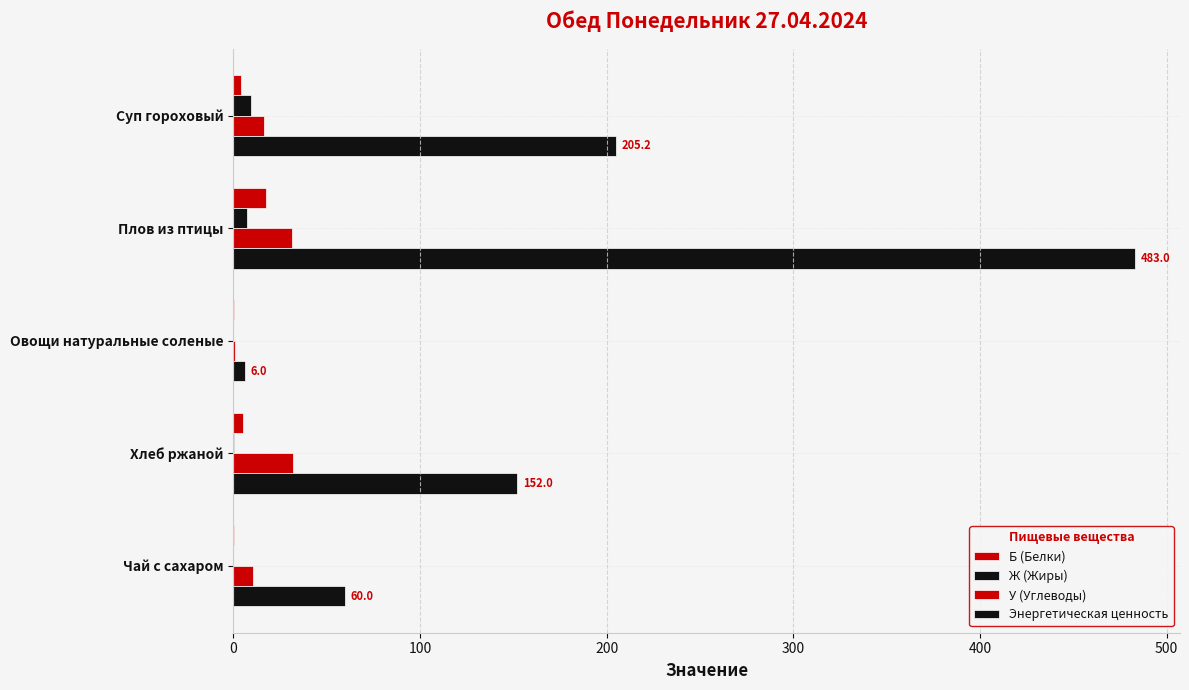

How many groups of bars are there?

5